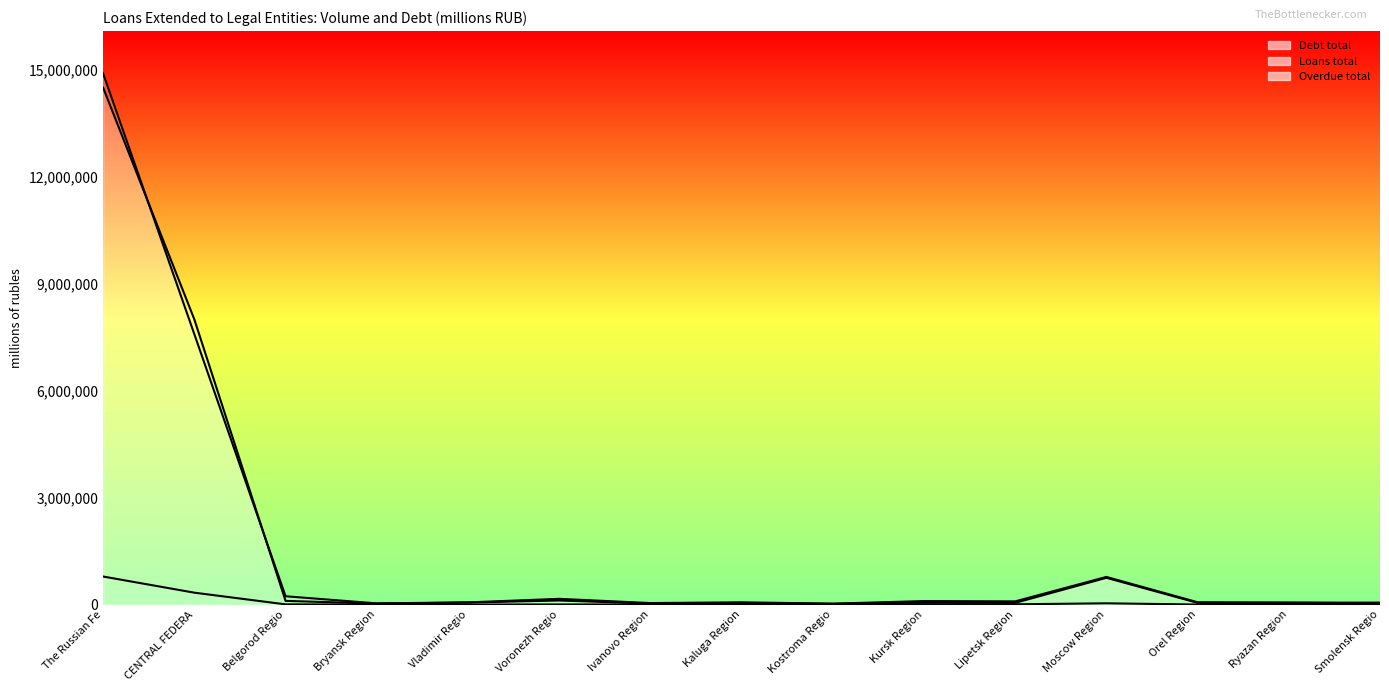

What is the maximum value shown in the chart?

14889134